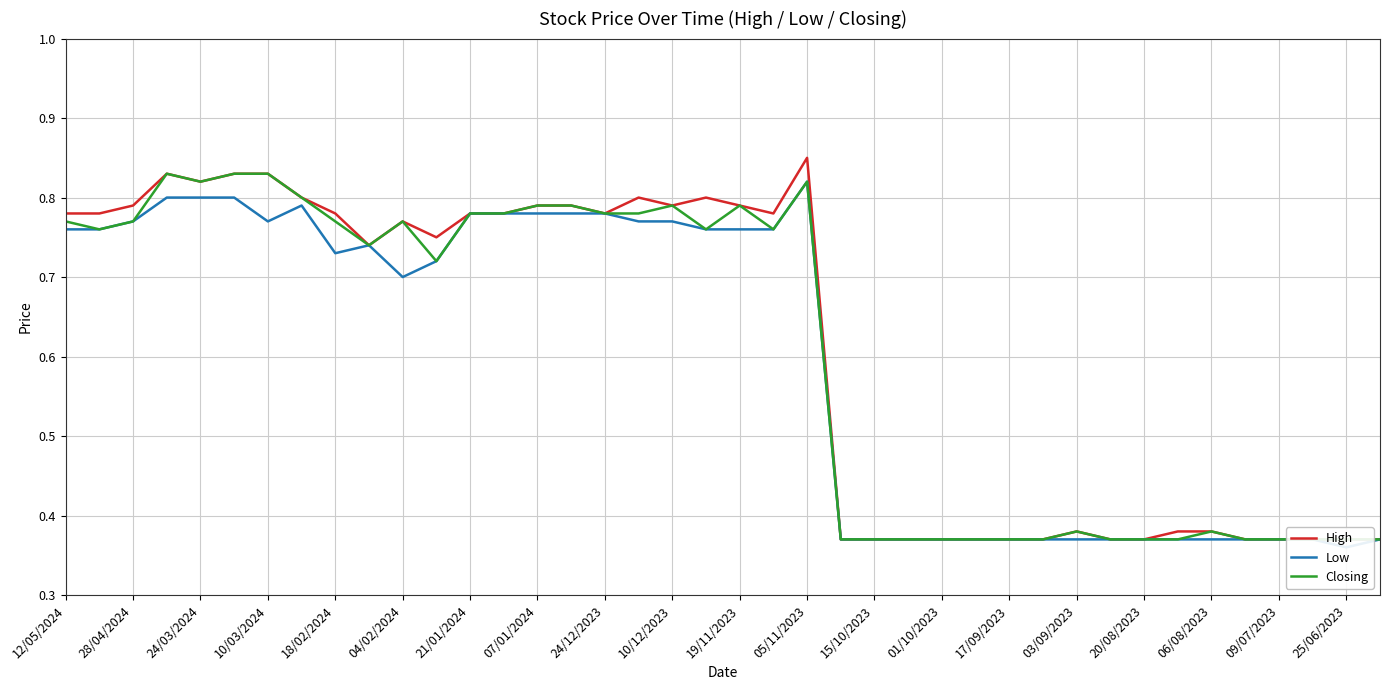

What is the difference between the second highest and second lowest values in the Low series?

0.4